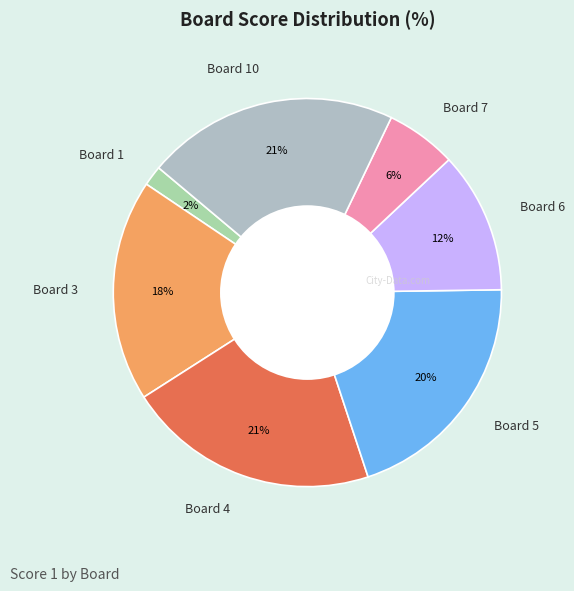

What percentage is the Board 6 slice, to the nearest percent?

12%